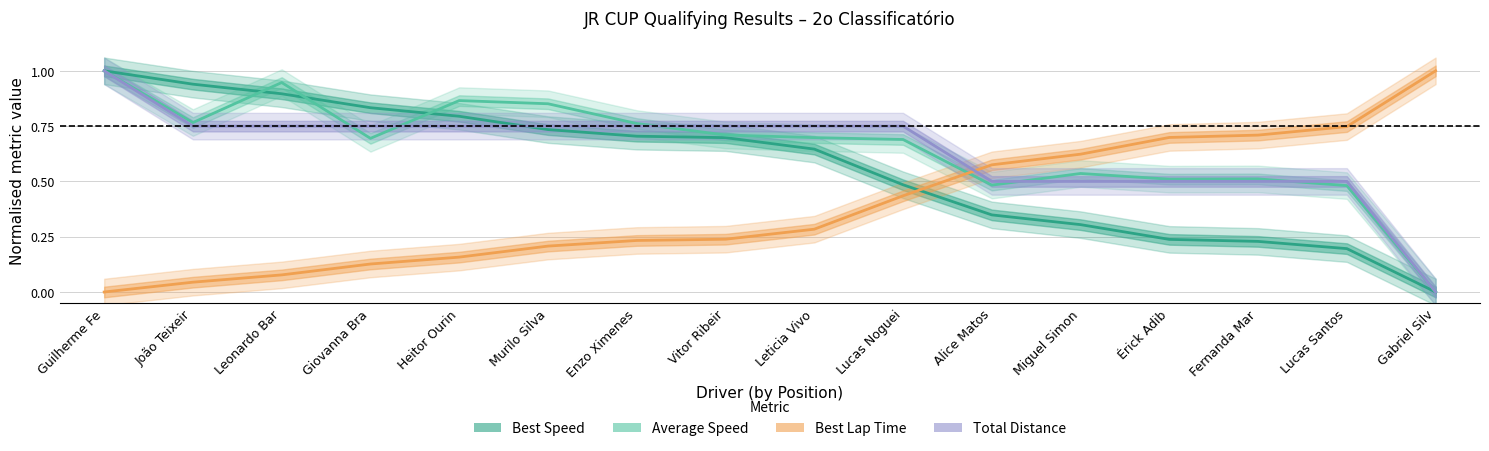

In Average Speed, how many points are lower than both neighbors (excluding endpoints)?

4